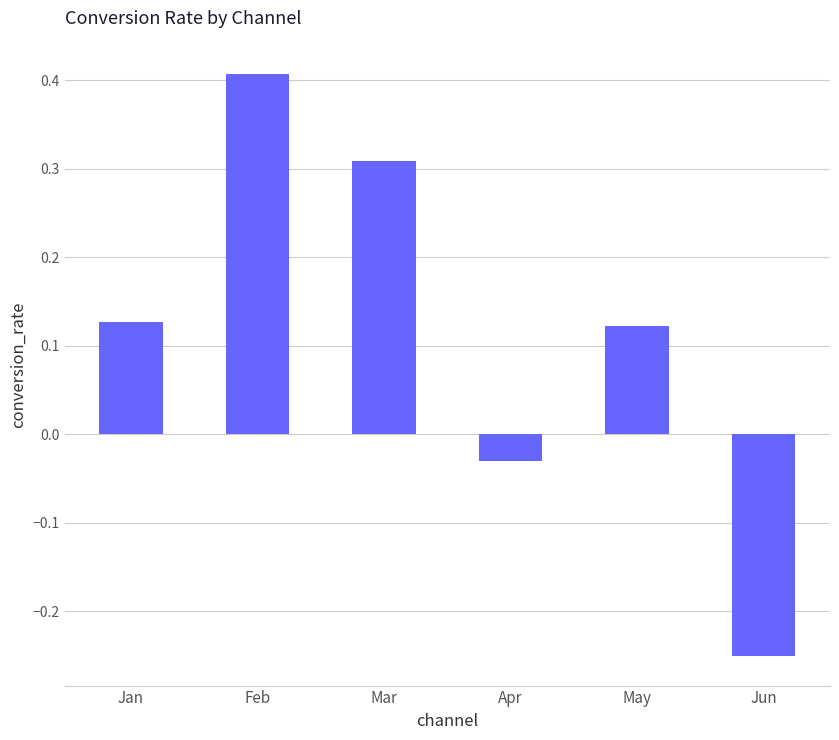

What is the difference between the maximum and minimum values?

0.7